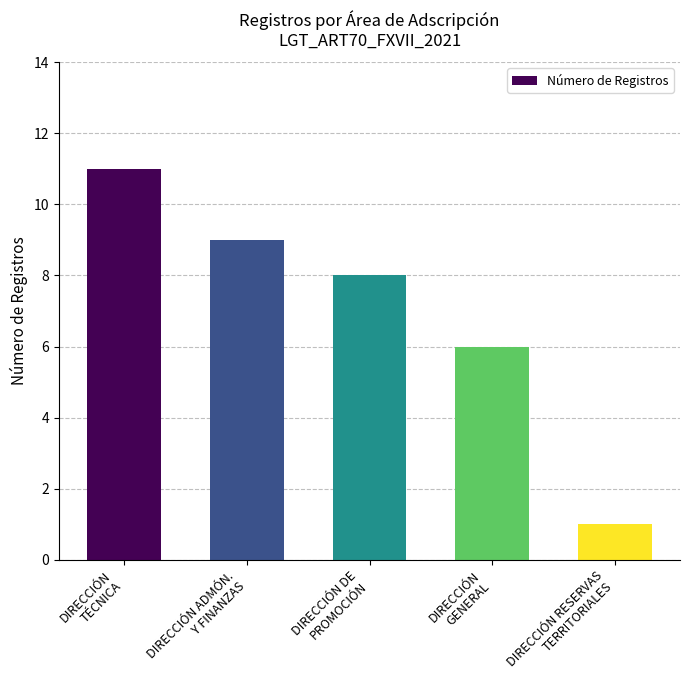

What is the average value?

7